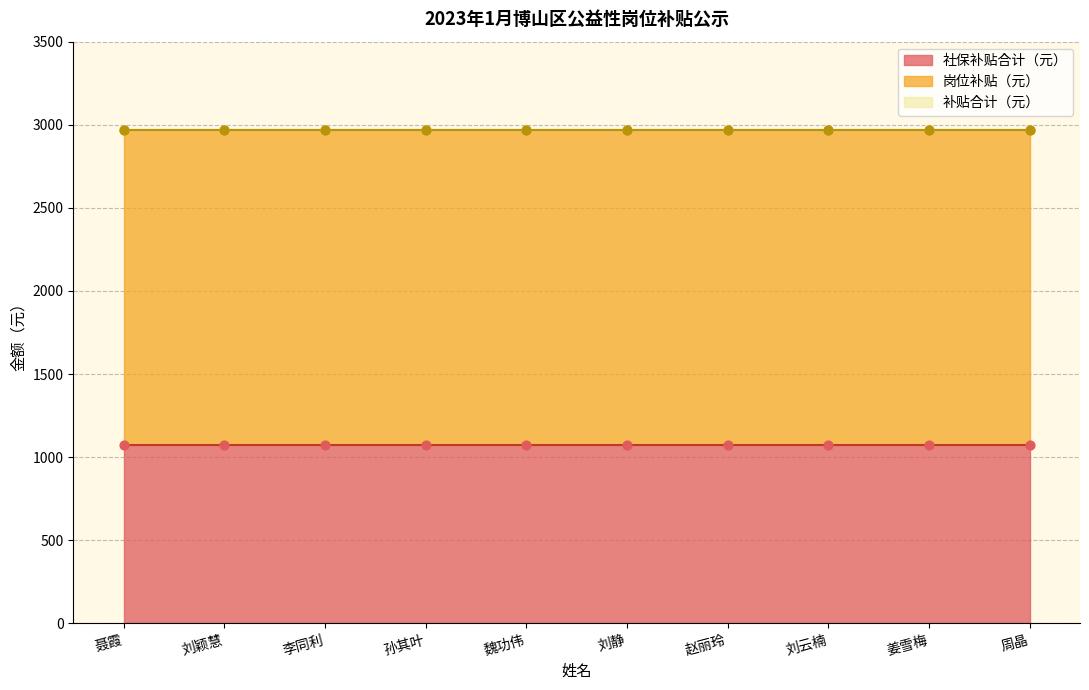

What are all the series names shown in the legend?

社保补贴合计（元）, 岗位补贴（元）, 补贴合计（元）